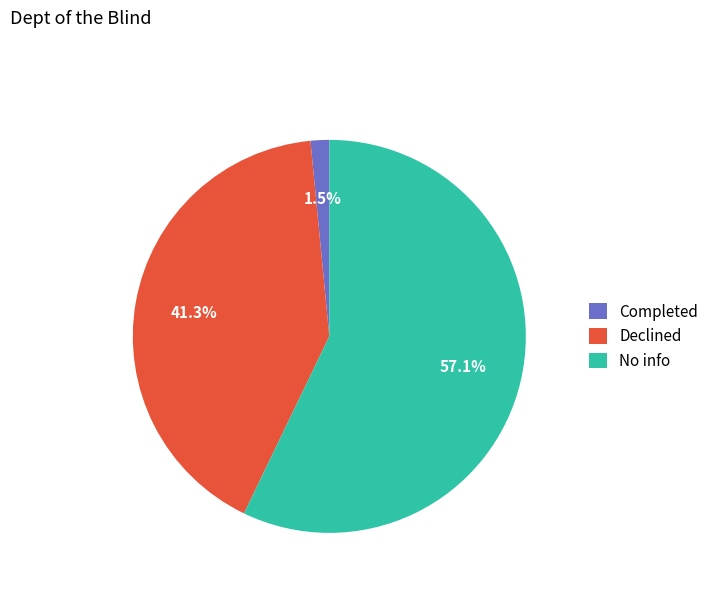

To the nearest percent, what is the difference between the largest and smallest slice percentages?

56%